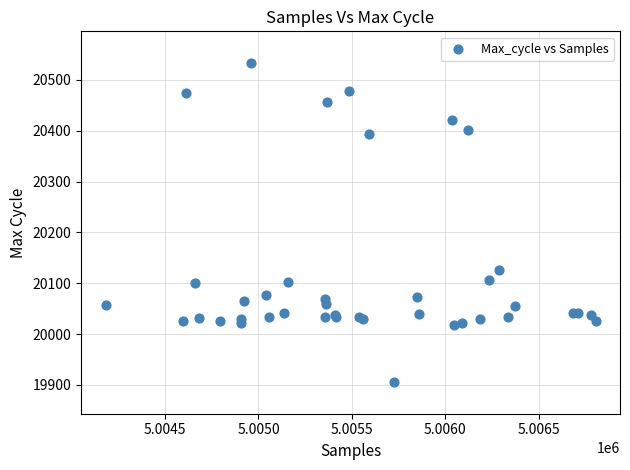

What Y value in the scatter plot is closest to 20219?

20126